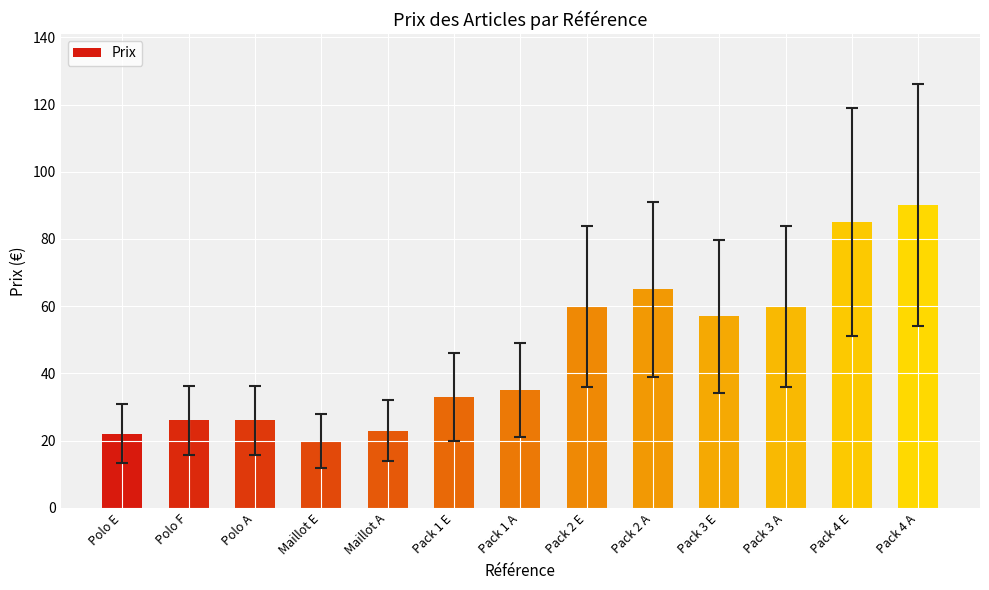

Reading right to left, list all the values displayed in this chart.

Pack 4 A=90	Pack 4 E=85	Pack 3 A=60	Pack 3 E=57	Pack 2 A=65	Pack 2 E=60	Pack 1 A=35	Pack 1 E=33	Maillot A=23	Maillot E=20	Polo A=26	Polo F=26	Polo E=22